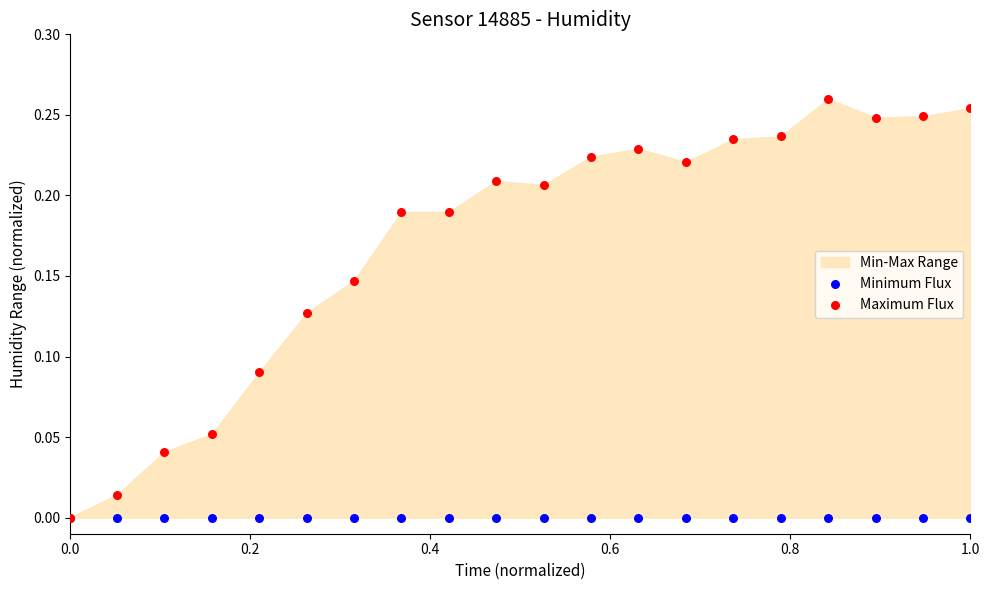

Which series has the widest spread of Y values?

Maximum Flux